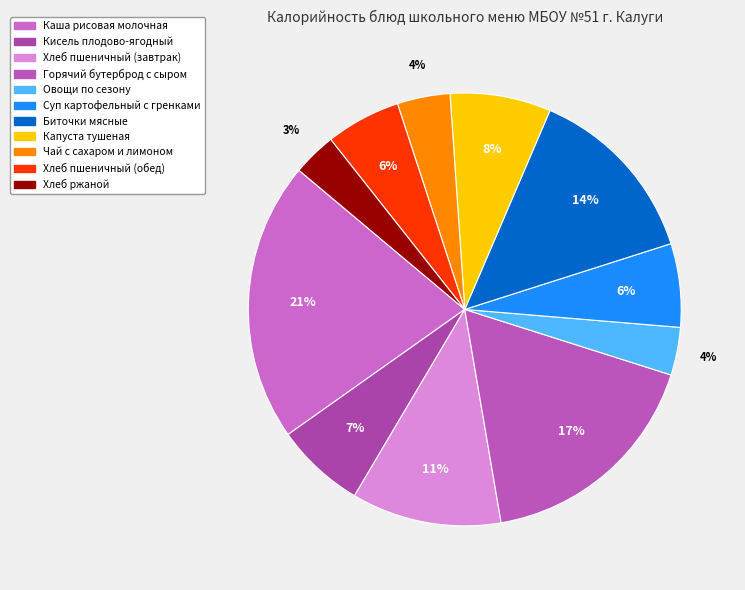

What percentage is NOT represented by Кисель плодово-ягодный?

93.3%